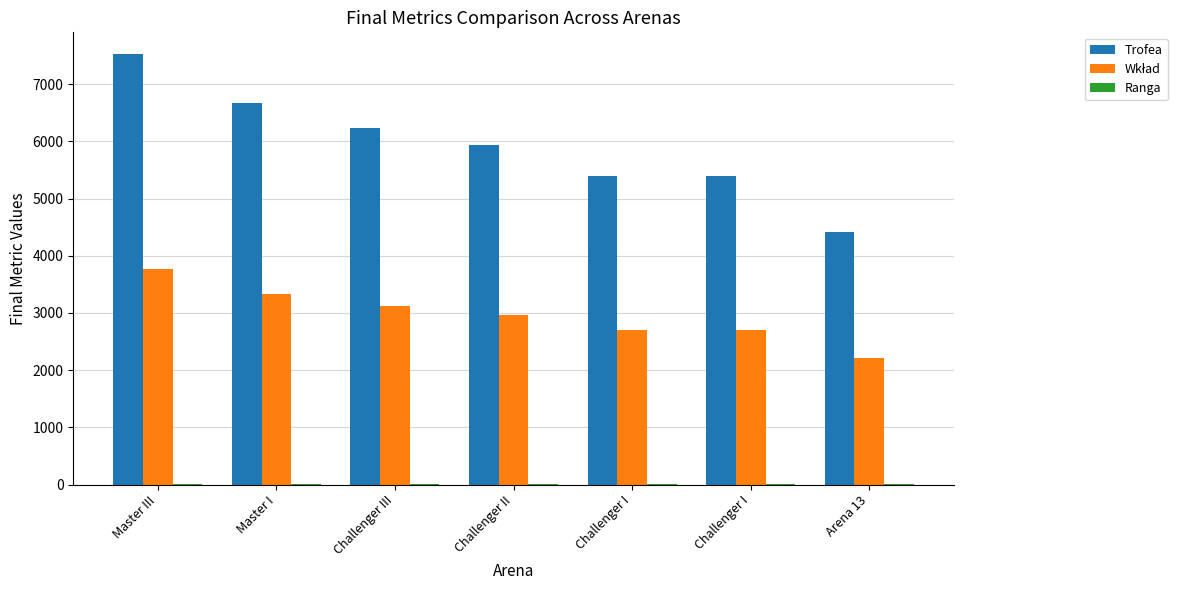

Count the number of categories in the chart.

7